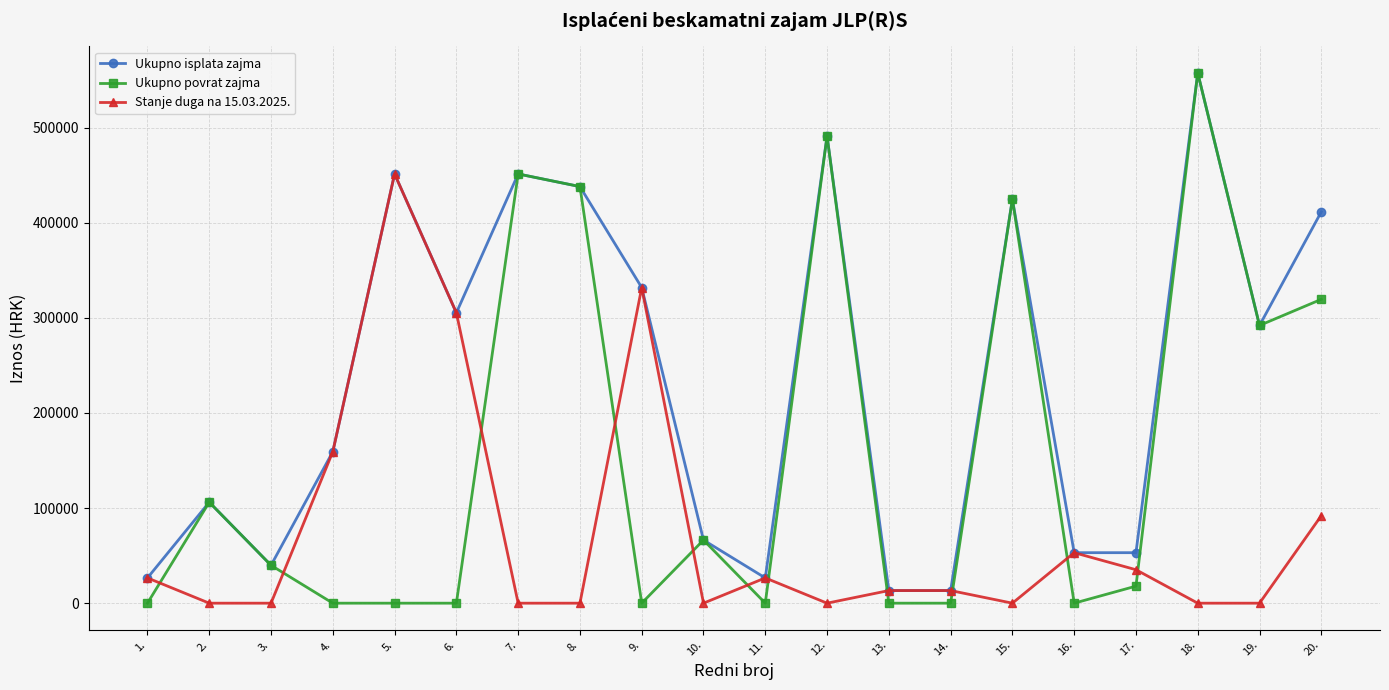

Which series has the largest range (max minus min)?

Ukupno povrat zajma